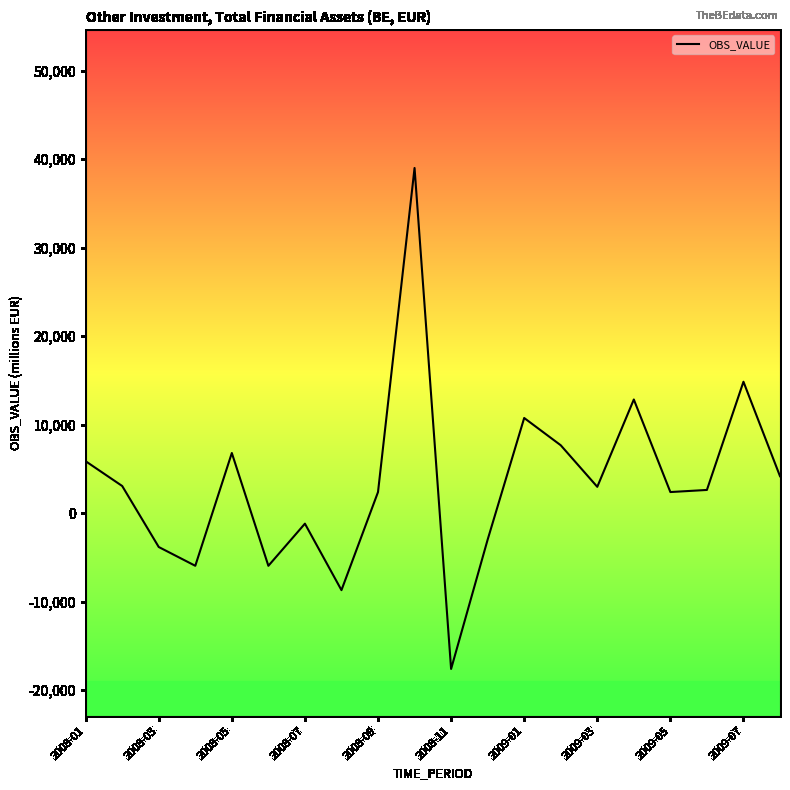

What is the smallest value displayed?

-17627